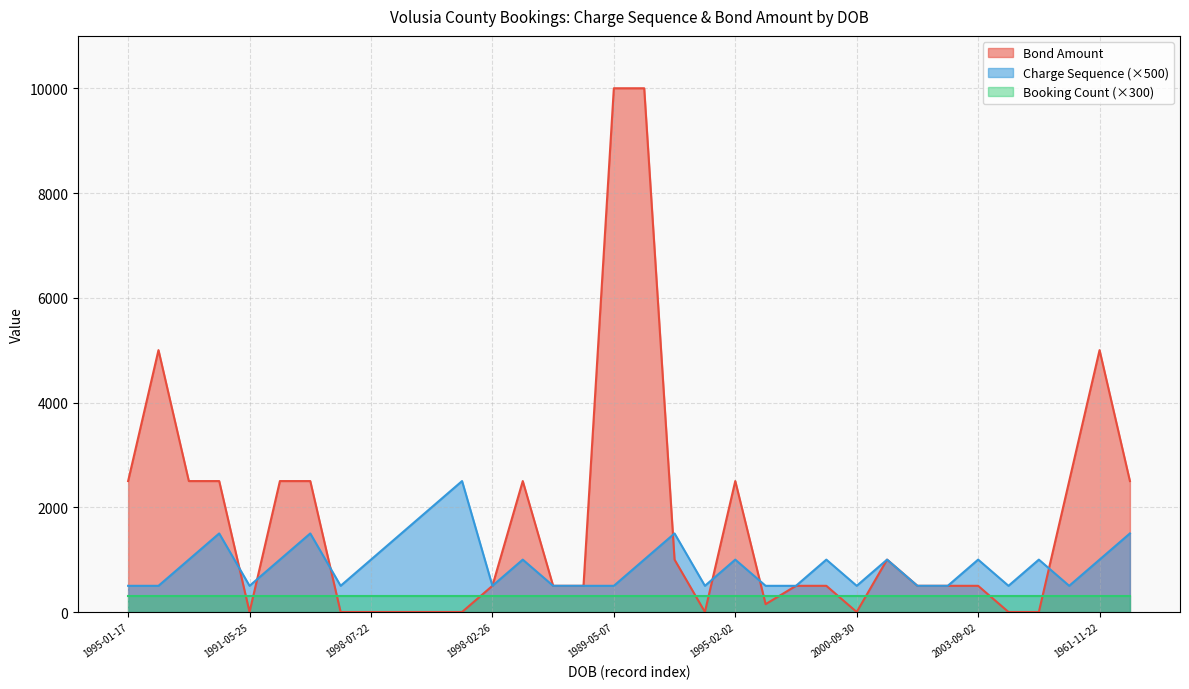

Which series has the largest total across all categories?

Bond Amount